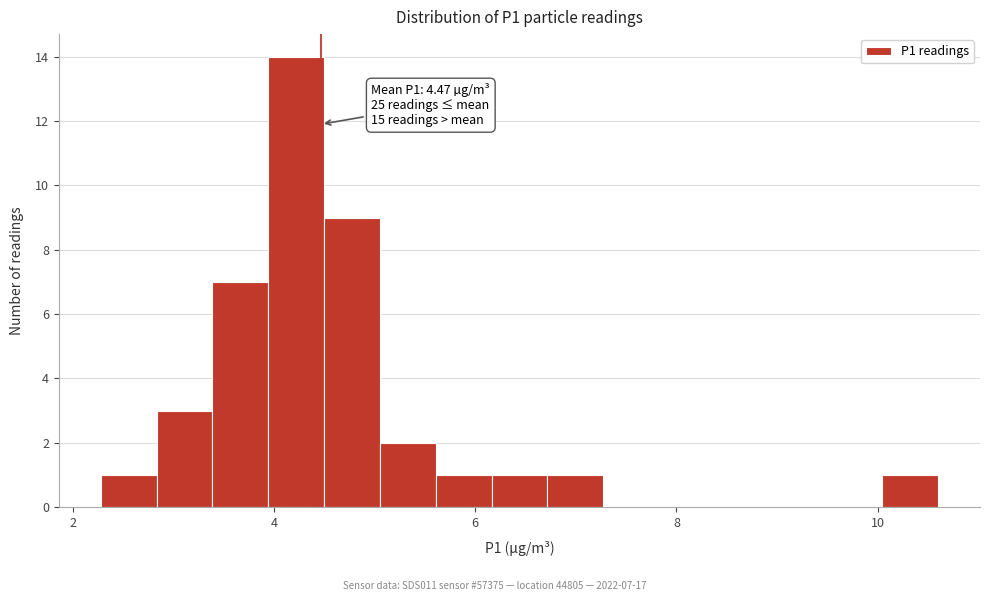

Read against the x-axis, roughly where is the centre of the tallest bar?

4.2